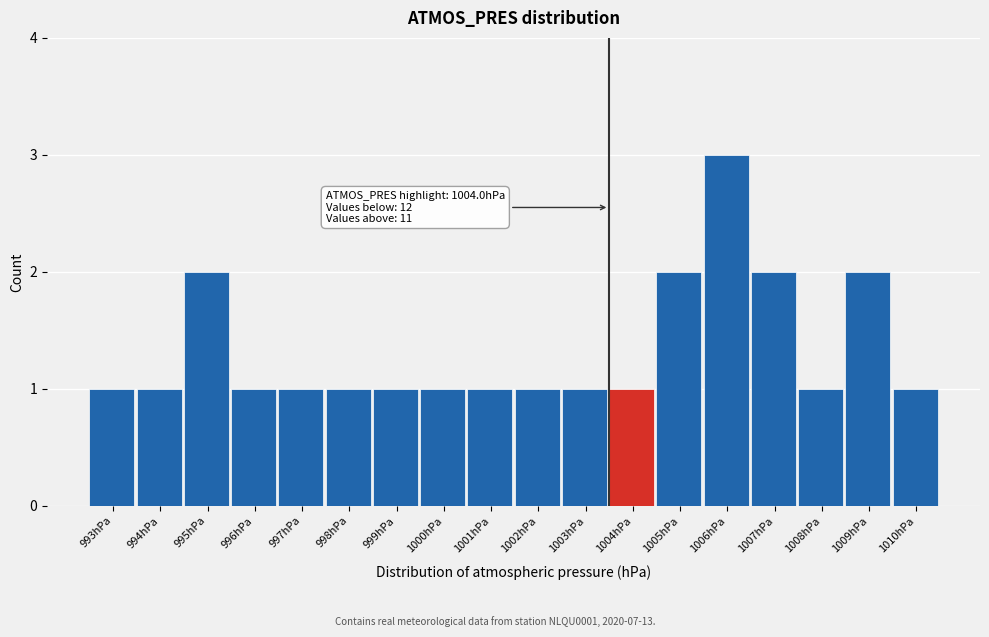

Reading right to left, transcribe all the data shown in this chart.

1010hPa=1	1009hPa=2	1008hPa=1	1007hPa=2	1006hPa=3	1005hPa=2	1004hPa=1	1003hPa=1	1002hPa=1	1001hPa=1	1000hPa=1	999hPa=1	998hPa=1	997hPa=1	996hPa=1	995hPa=2	994hPa=1	993hPa=1